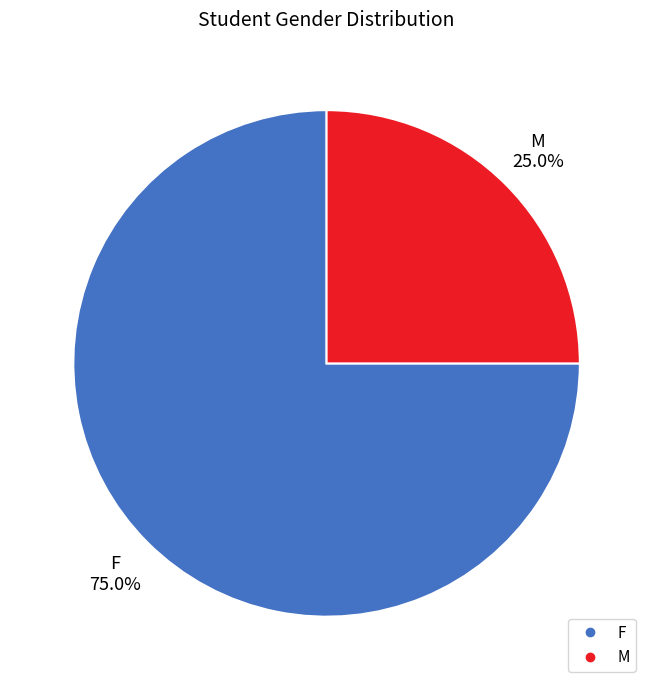

What percentage do F and M together represent?

100.0%